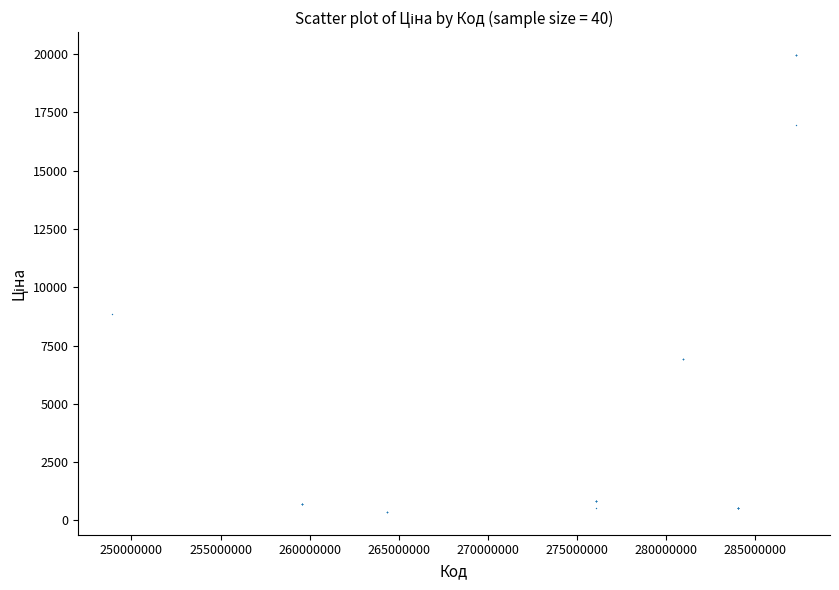

What Y value in the scatter plot is closest to 10164?

8856.7